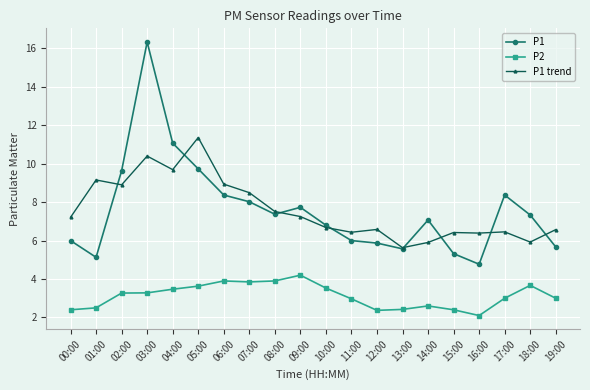

At how many categories does at least one series exceed 10?

3